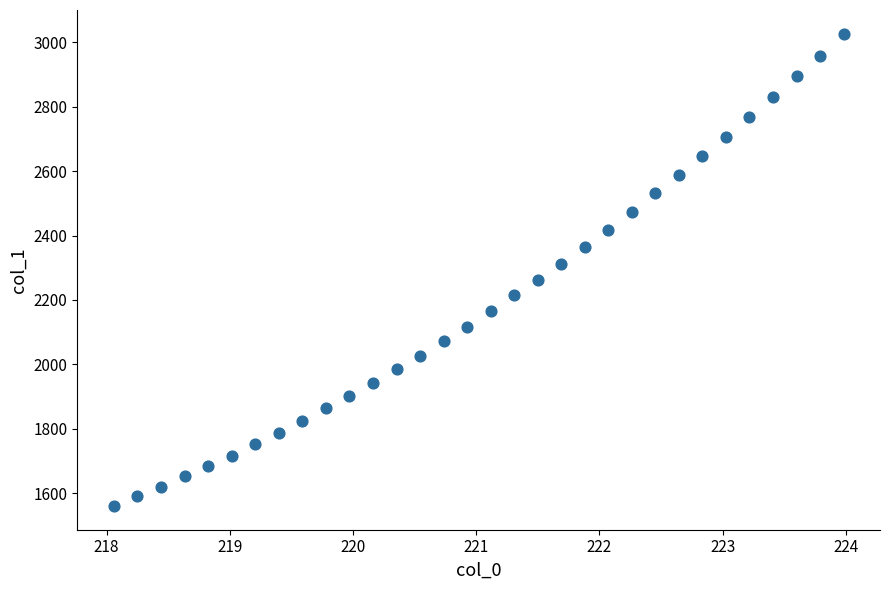

What is the range of Y values (max minus min)?

1468.2